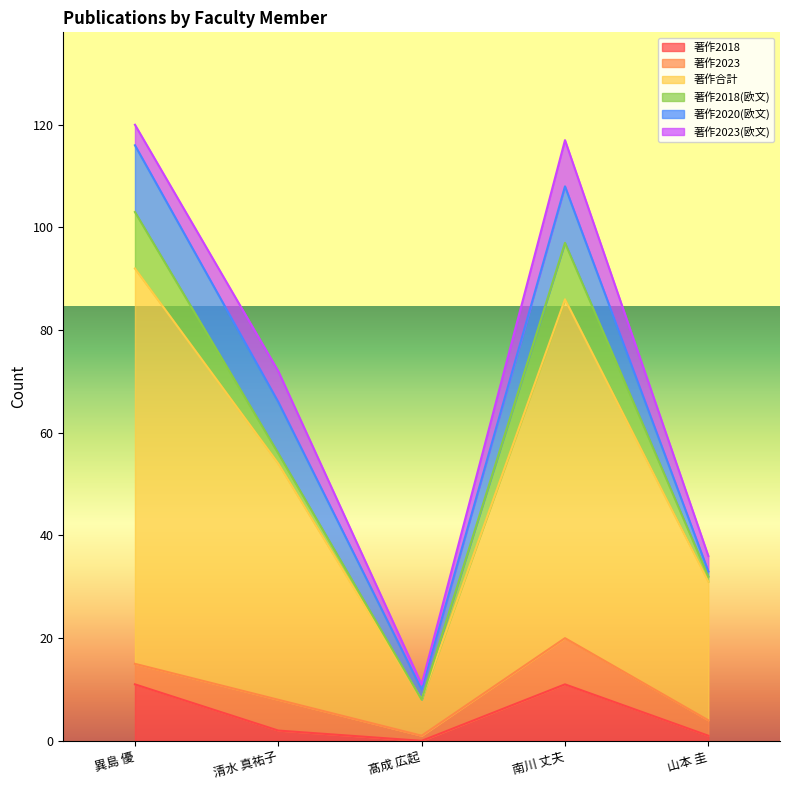

Reading left to right, transcribe all the data shown in this chart.

著作2018: 11	2	0	11	1
著作2023: 4	6	1	9	3
著作合計: 77	46	7	66	27
著作2018(欧文): 11	2	0	11	1
著作2020(欧文): 13	10	2	11	1
著作2023(欧文): 4	6	1	9	3